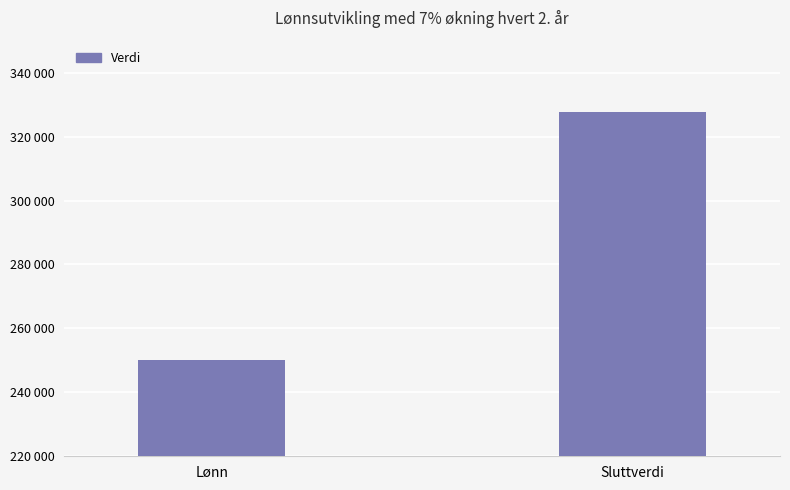

Count the number of categories in the chart.

2